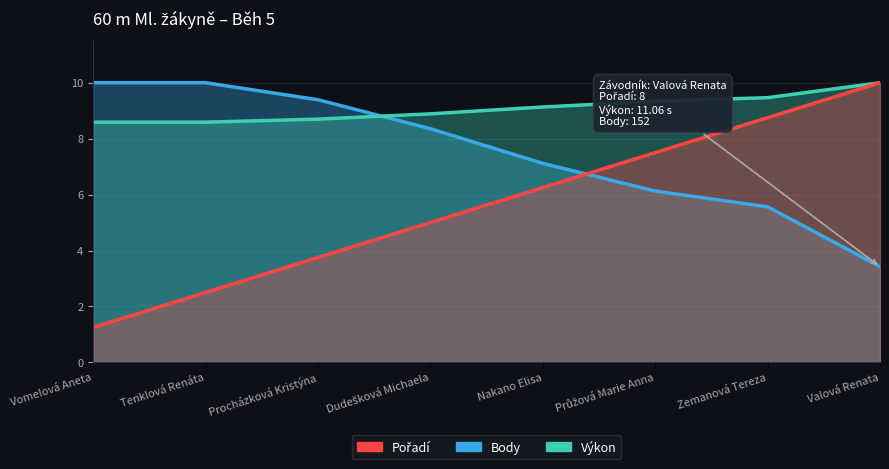

What is the greatest value displayed?

10.0